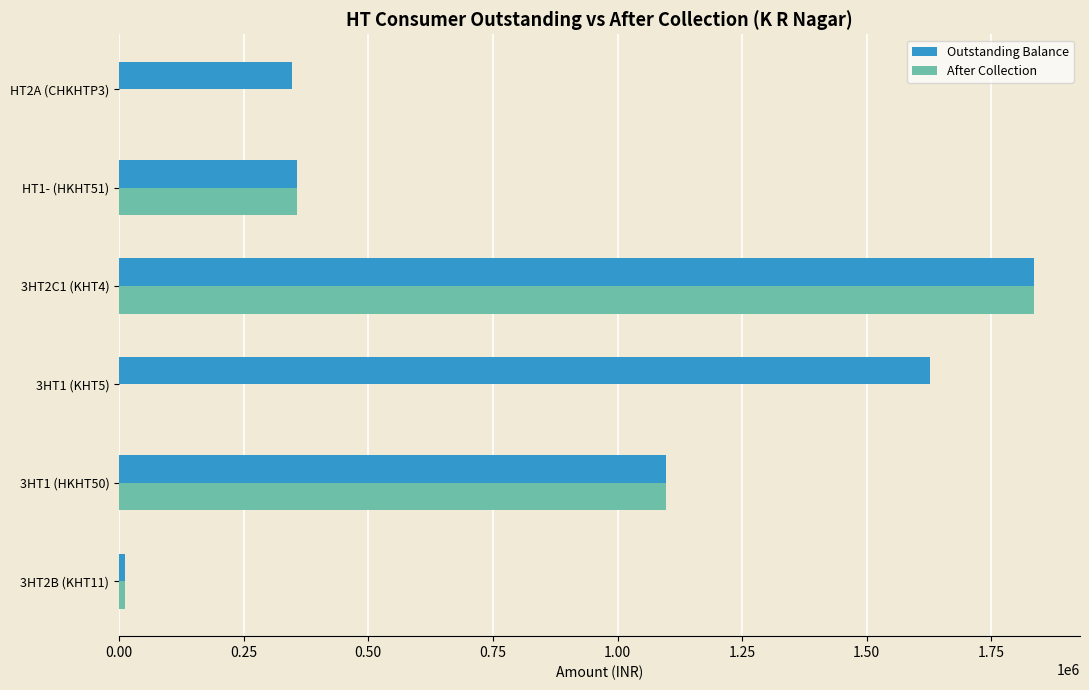

How many data points does each series have?

6